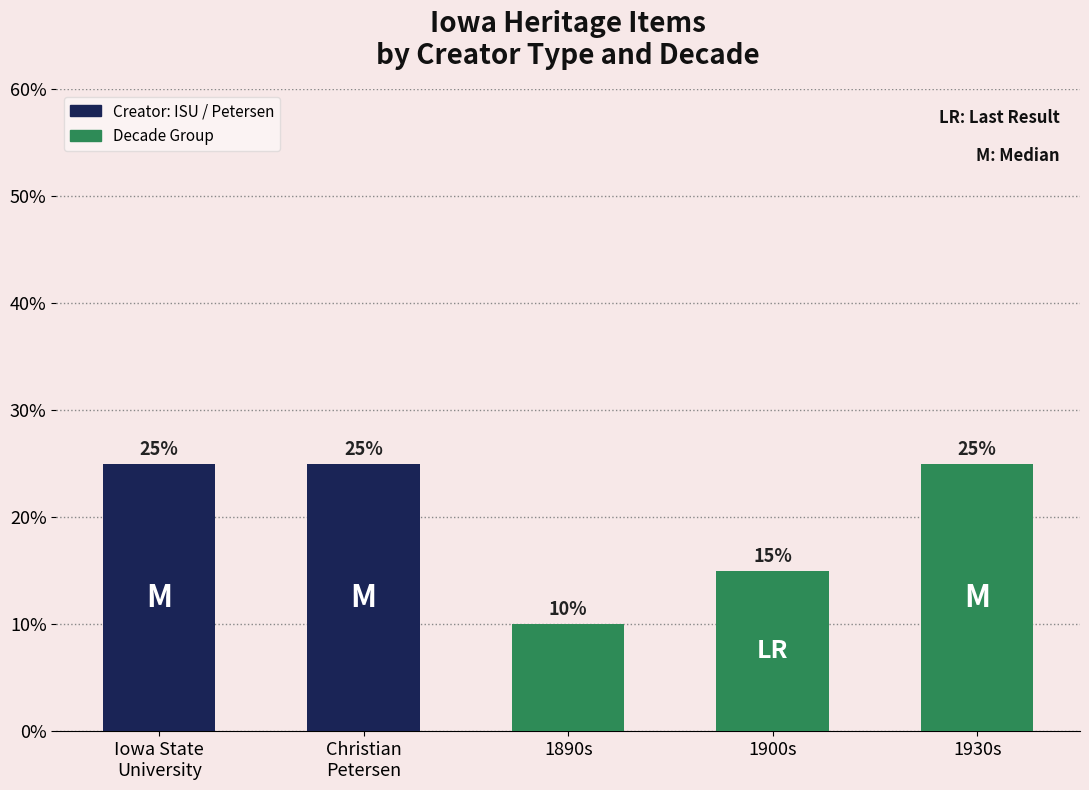

What is the sum of all values?

100